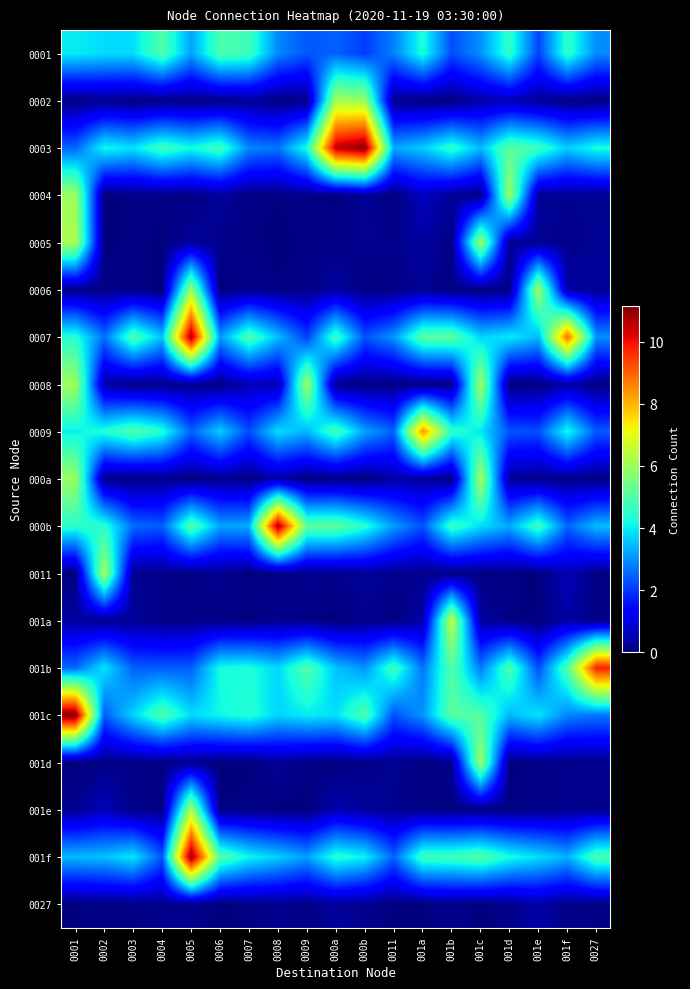

At which category is the sum across all series the highest?

0001